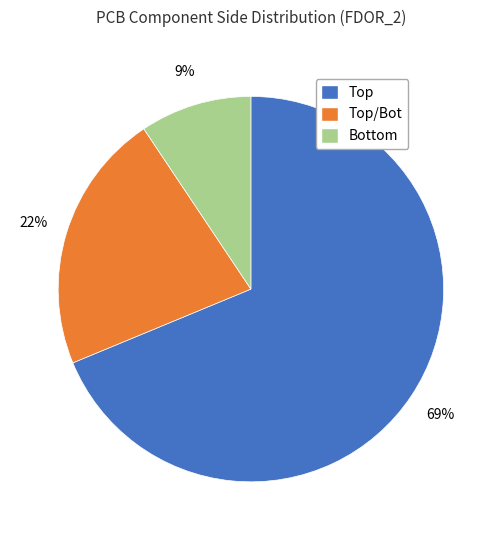

Rank the categories by value from highest to lowest.

Top, Top/Bot, Bottom